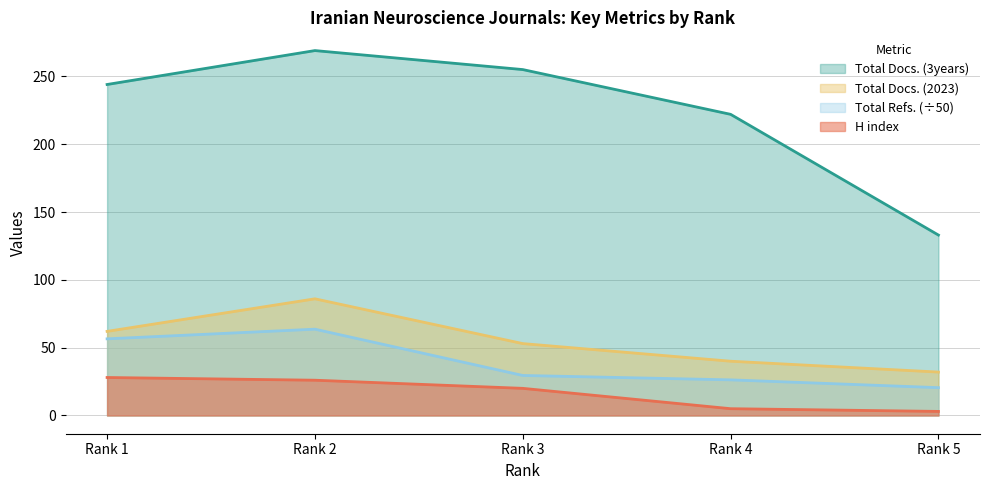

Which series changed the most between Rank 2 and Rank 4?

Total Docs. (3years)